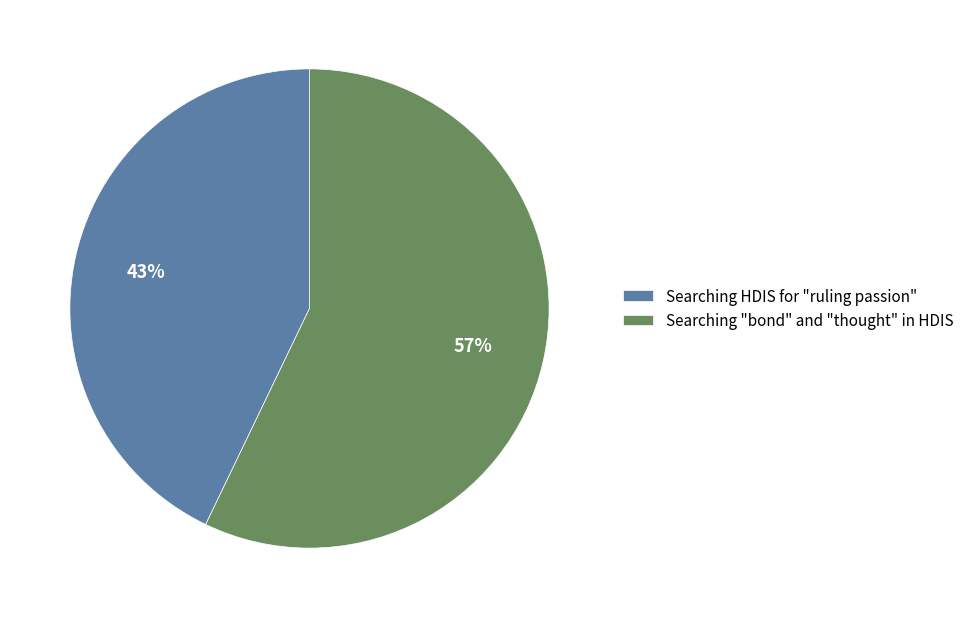

How many segments does this pie chart have?

2